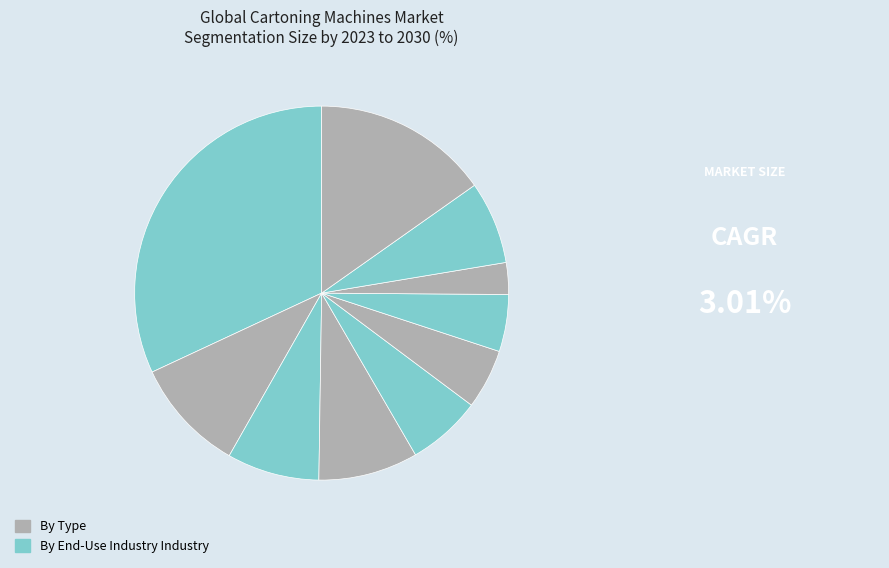

How many segments does this pie chart have?

10